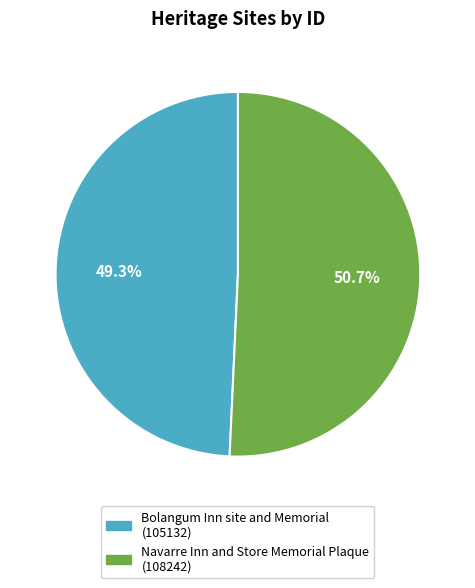

What is the largest slice in the pie chart?

Navarre Inn and Store Memorial Plaque